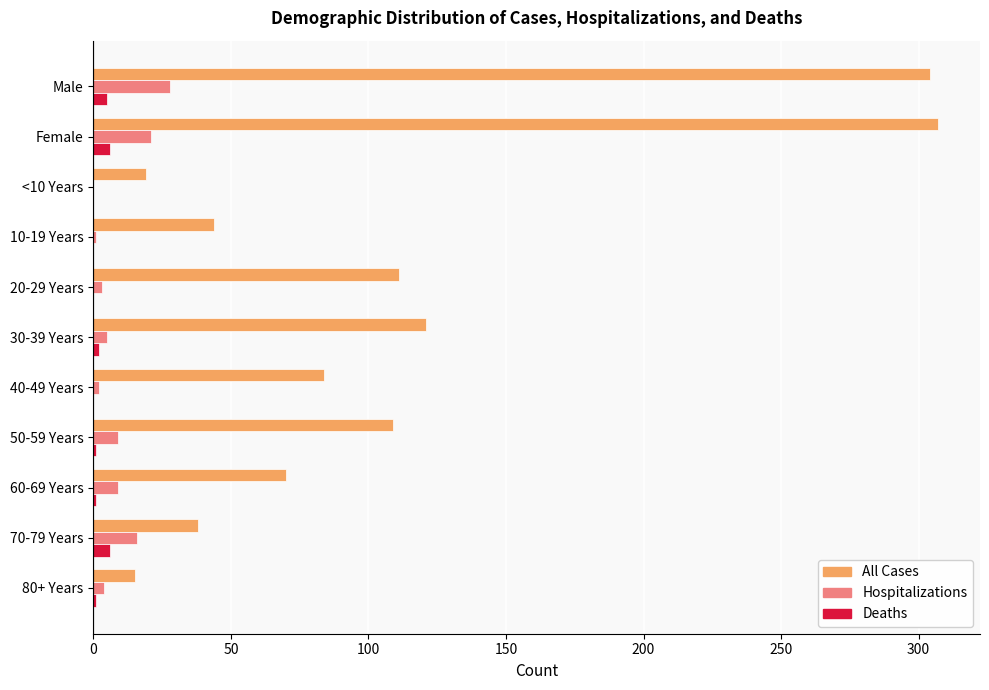

What are all the series names shown in the legend?

All Cases, Hospitalizations, Deaths